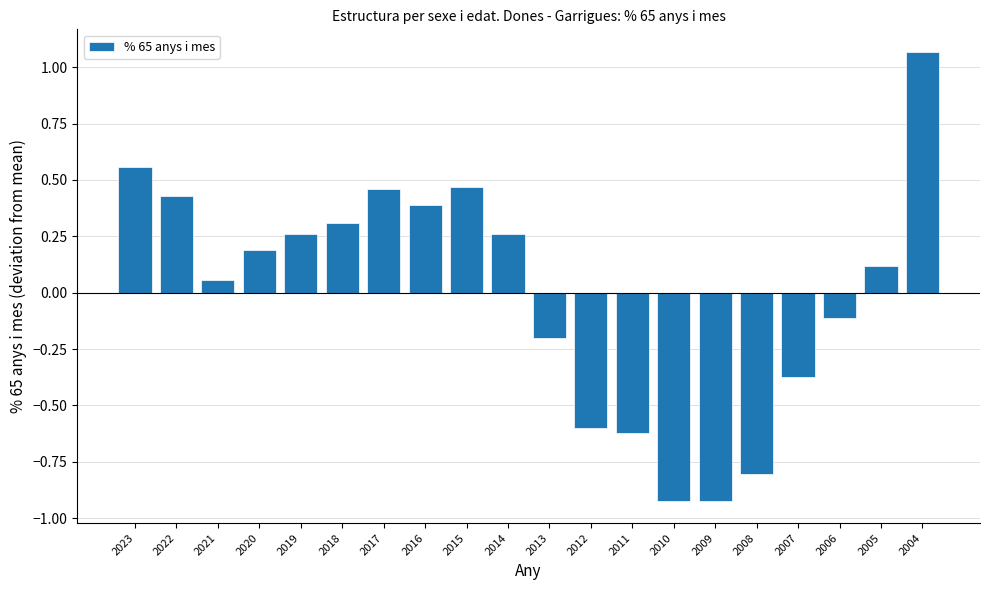

At which category does the chart reach its peak across all series?

2004